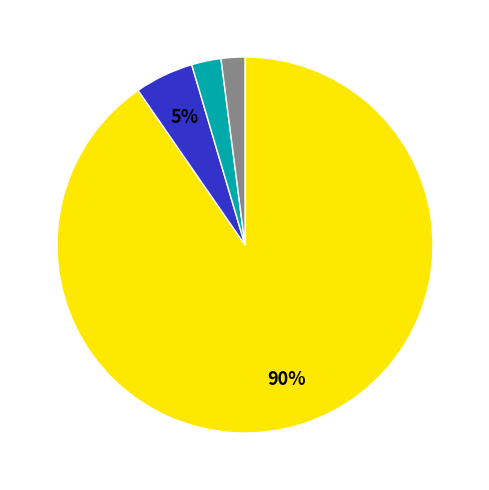

Is there a majority slice in this chart?

Yes